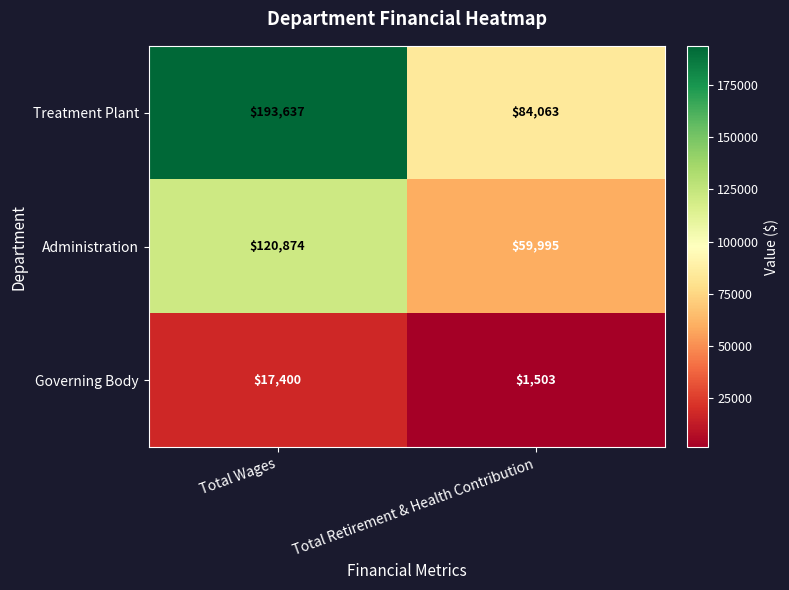

Rank the series by their maximum value, from lowest to highest.

Governing Body, Administration, Treatment Plant